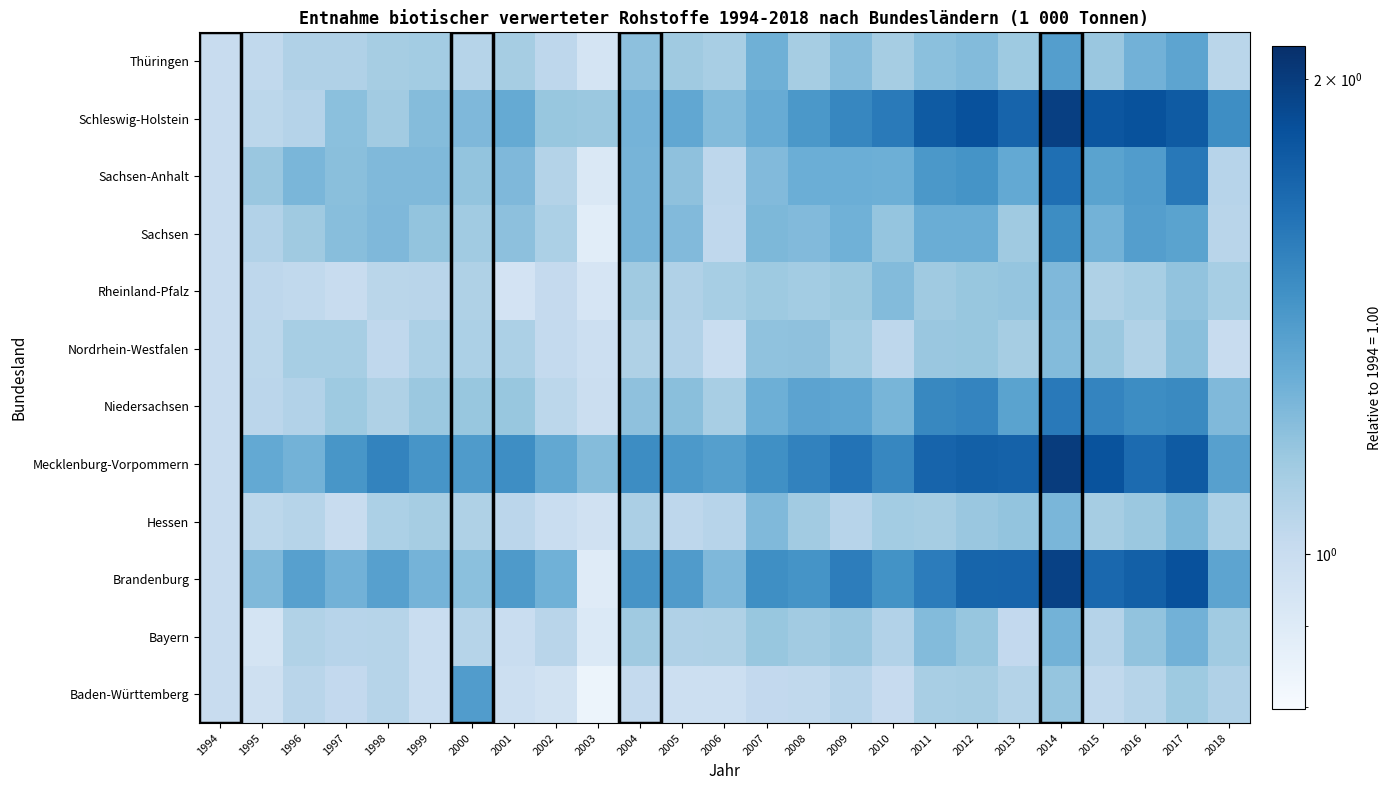

Count the number of categories in the chart.

25